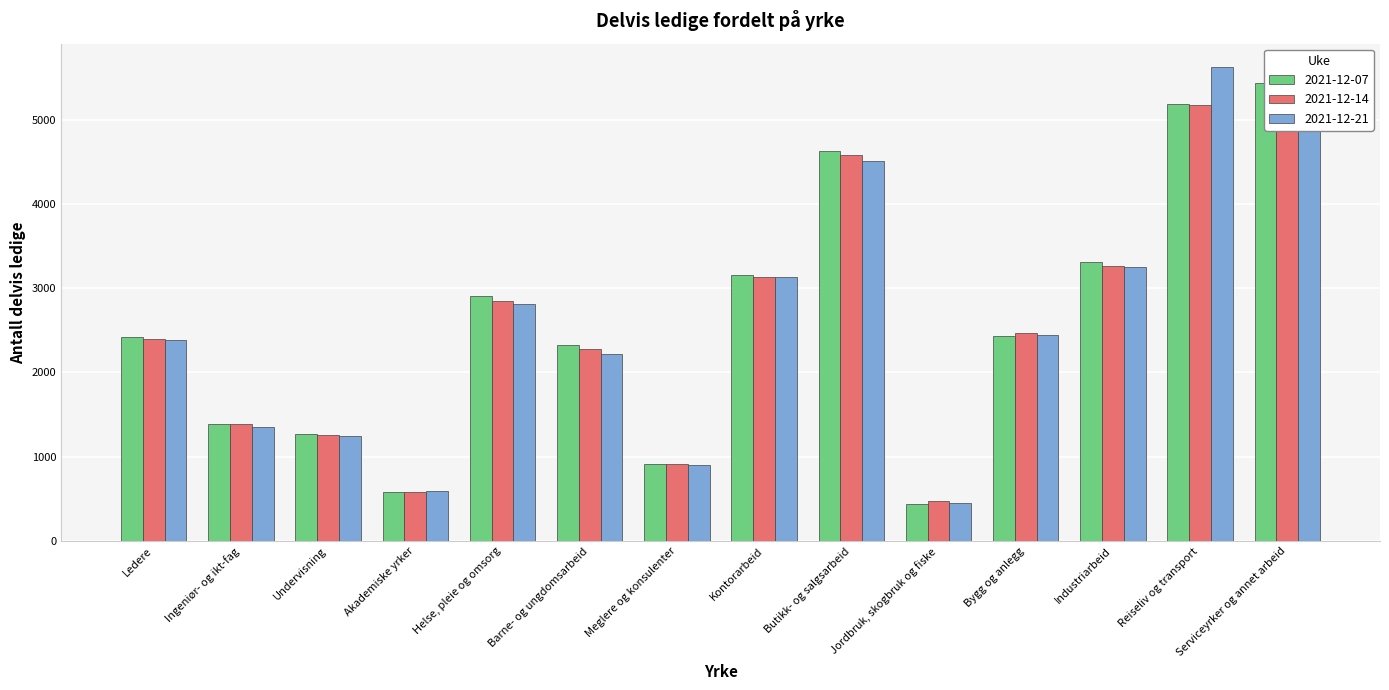

Reading left to right, list all the values displayed in this chart.

2021-12-07: 2415	1384	1268	577	2910	2325	916	3151	4630	441	2427	3314	5181	5434
2021-12-14: 2393	1383	1253	584	2848	2275	915	3138	4582	478	2469	3264	5178	5410
2021-12-21: 2389	1352	1251	591	2807	2217	901	3128	4513	455	2442	3253	5619	5411